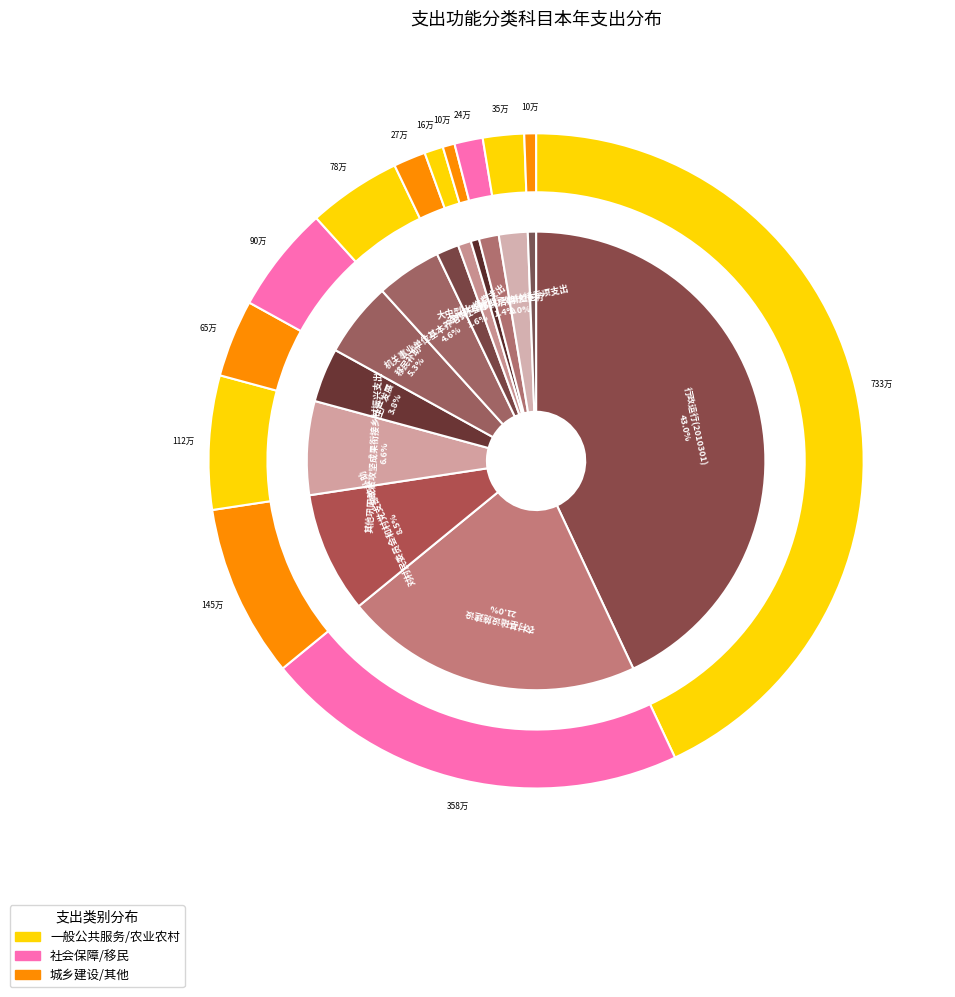

Does 对村民委员会和村党支部的补助 represent more than half of the total?

No